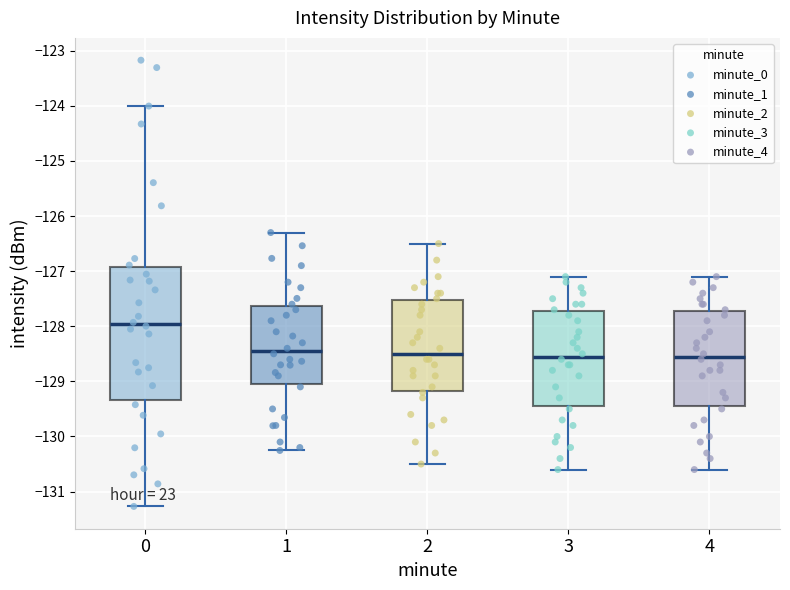

Where is the lower edge of the box at x = 0 on the y-axis? The values are not printed on the chart, so give them approximately, as read against the axis.

-129.3